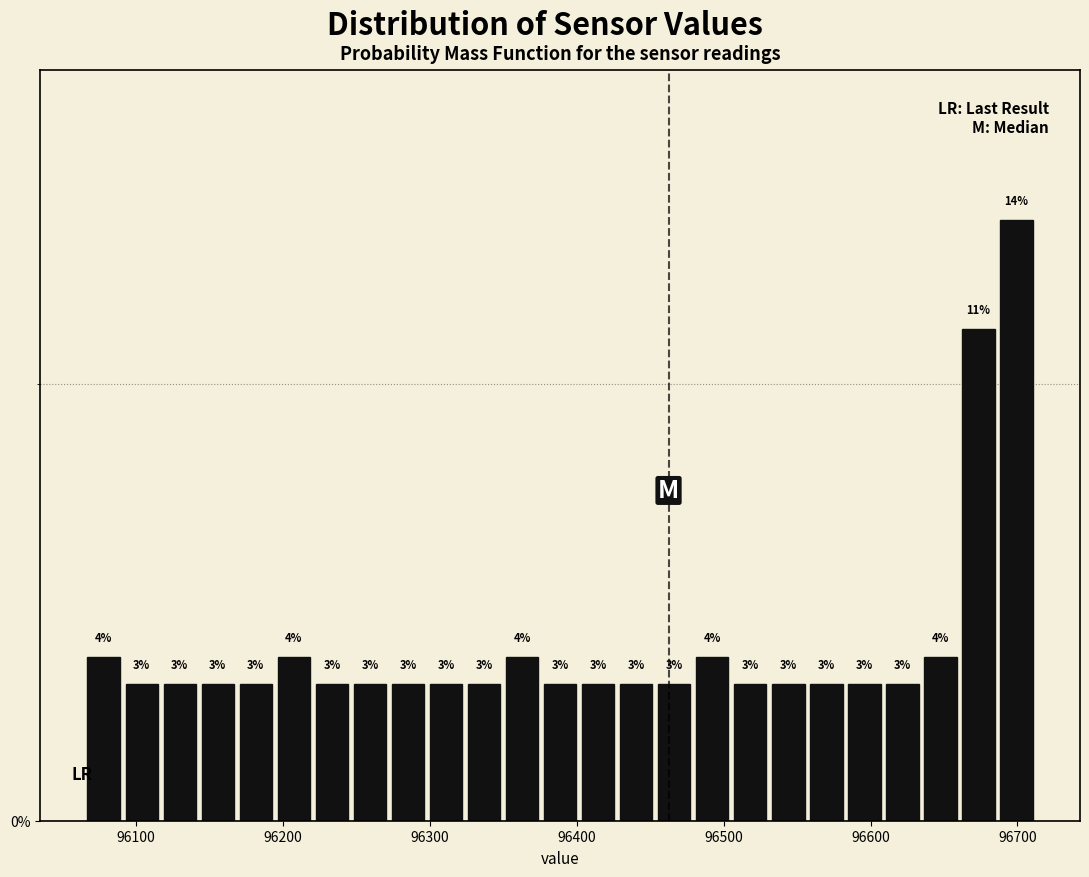

Around what value on the x-axis is the tallest bar? Give the approximate position of its centre, as read against the axis.

96700